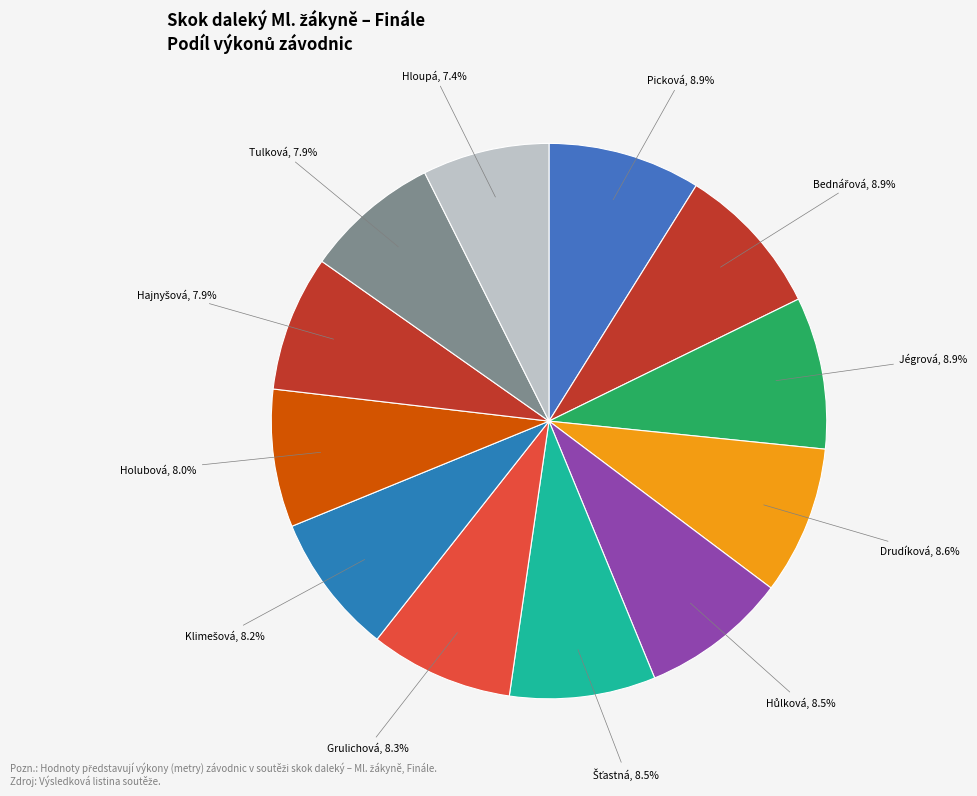

Which slice is the largest?

Picková Žofie